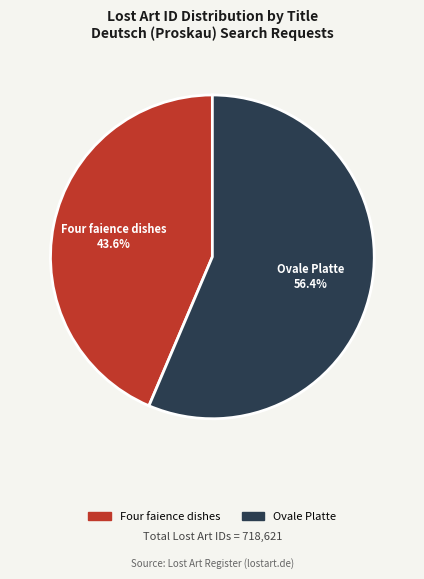

The Four faience dishes slice represents 44% of the pie. True or false?

True